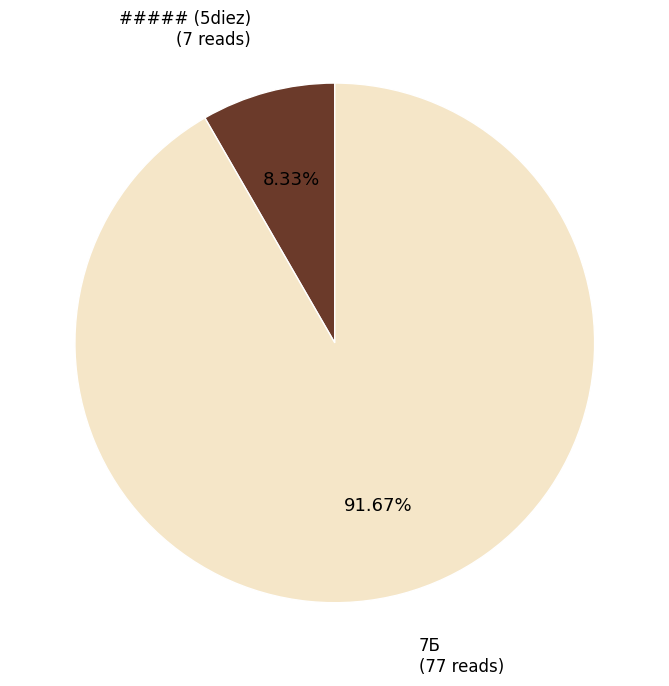

Is there any slice that represents more than half of the pie?

Yes